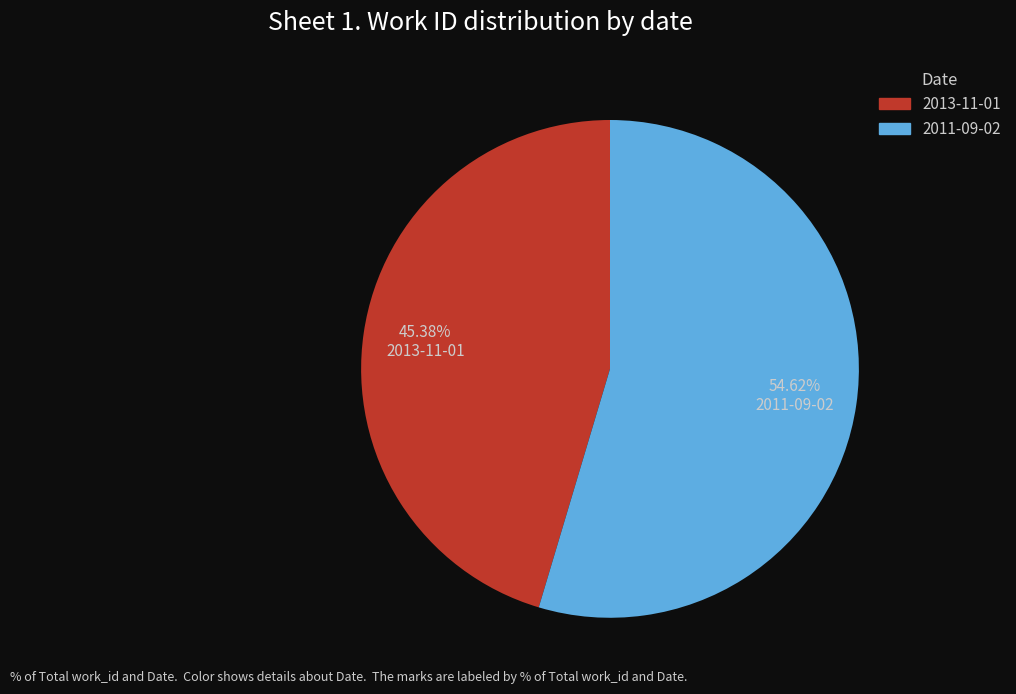

What percentage is the 2011-09-02 slice, to the nearest percent?

55%